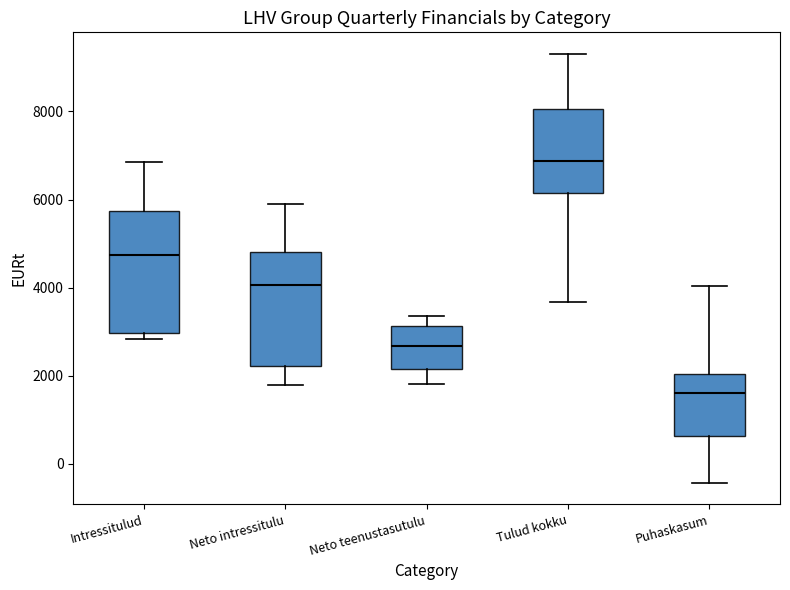

Where does the median line of the box for Puhaskasum sit on the y-axis? The values are not printed on the chart, so give them approximately, as read against the axis.

1600